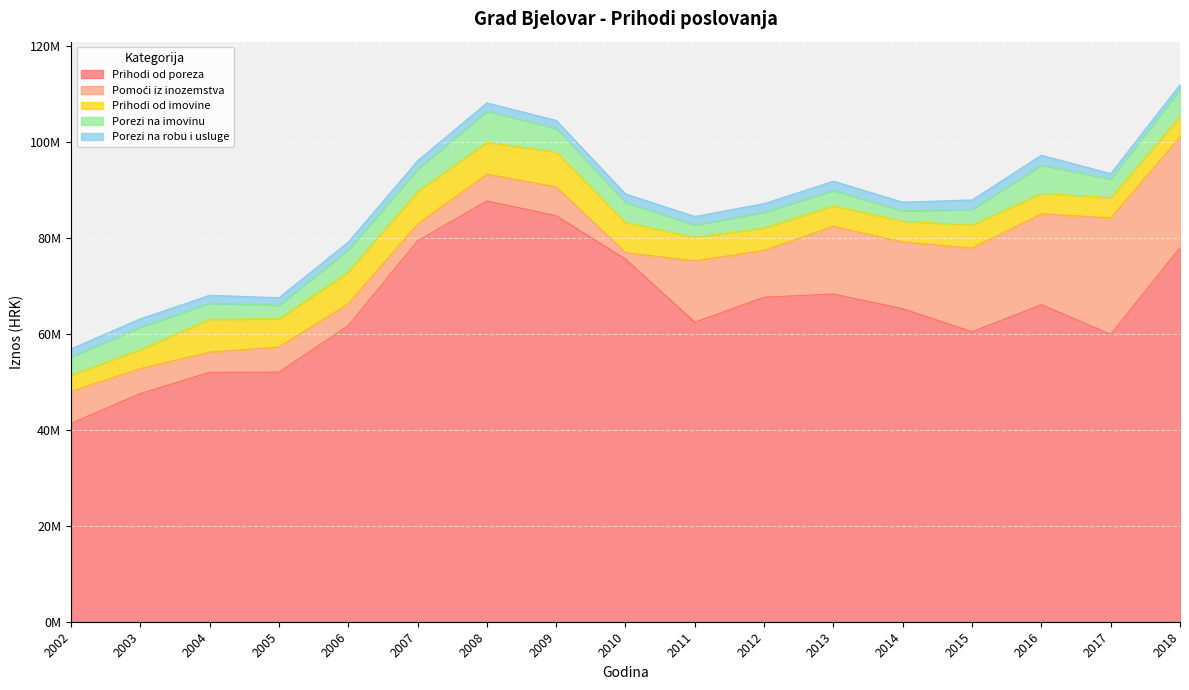

True or false: Prihodi od imovine and Porezi na robu i usluge intersect in this chart.

False